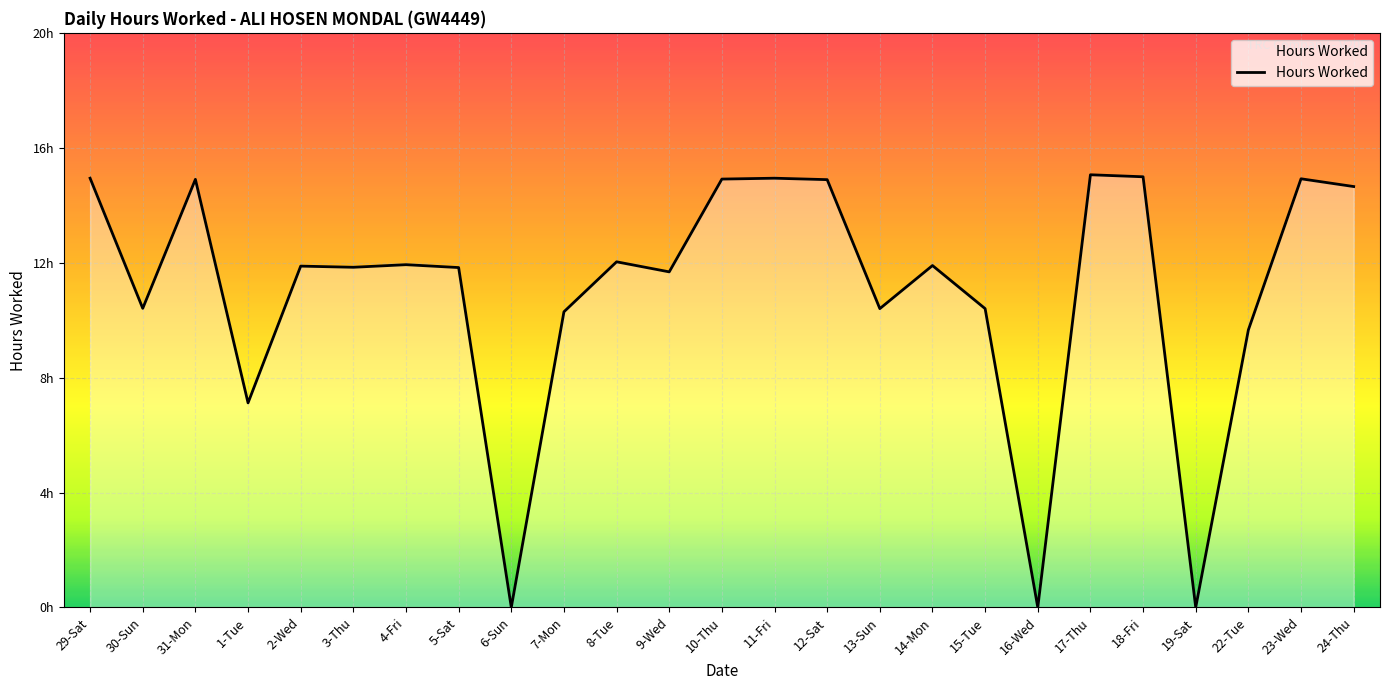

The chart shows a value of 7.6 at 23-Wed. True or false?

False